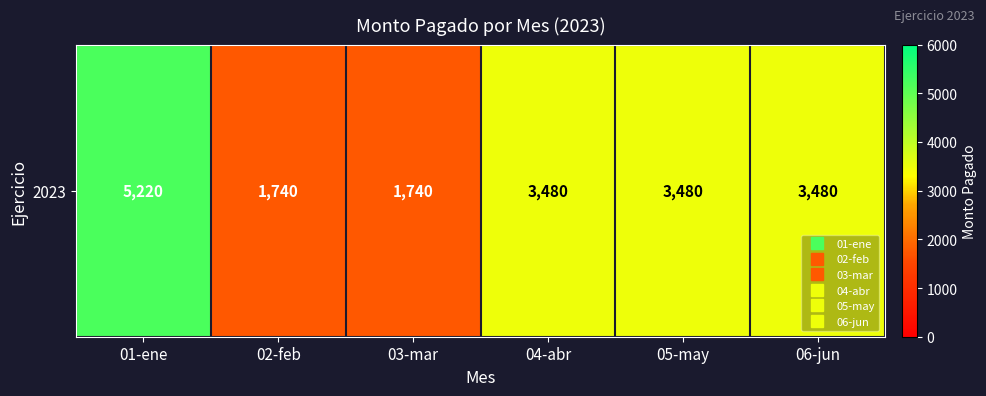

What is the average value?

3190